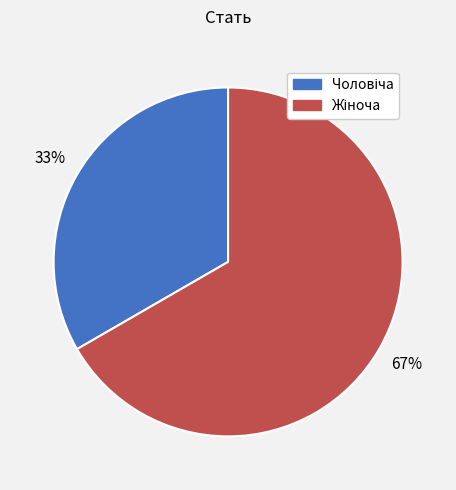

Which slice represents more than half of the pie?

Жіноча